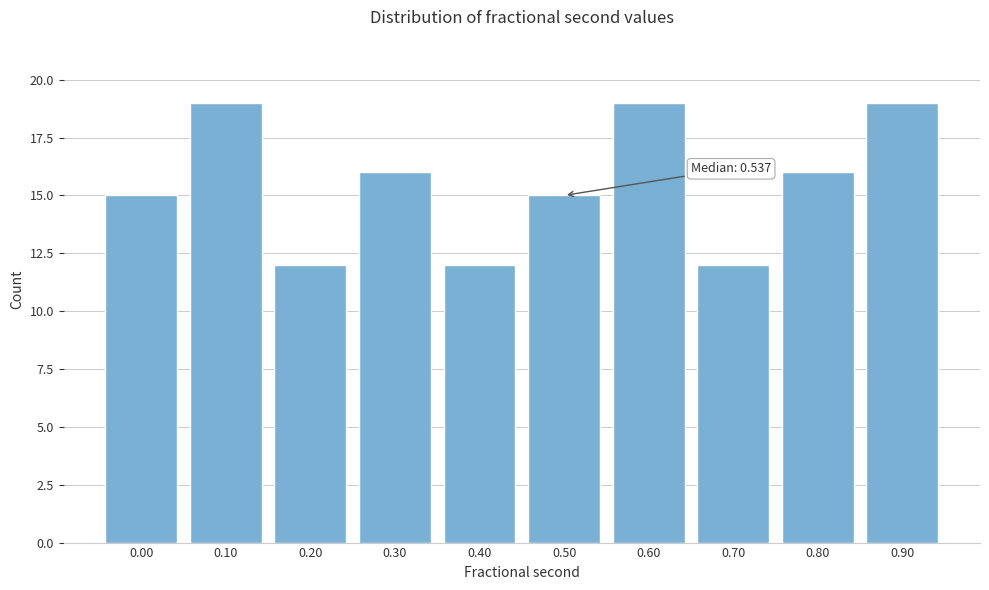

Reading left to right, extract all data points from this chart.

0.00=15	0.10=19	0.20=12	0.30=16	0.40=12	0.50=15	0.60=19	0.70=12	0.80=16	0.90=19